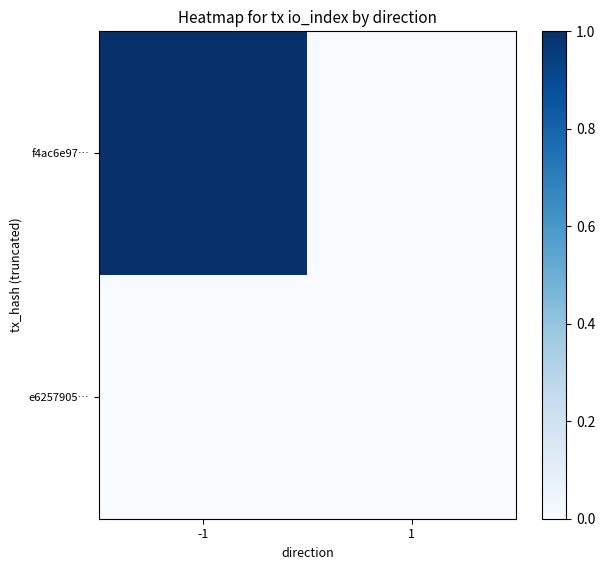

Which series has the largest total across all categories?

f4ac6e97…